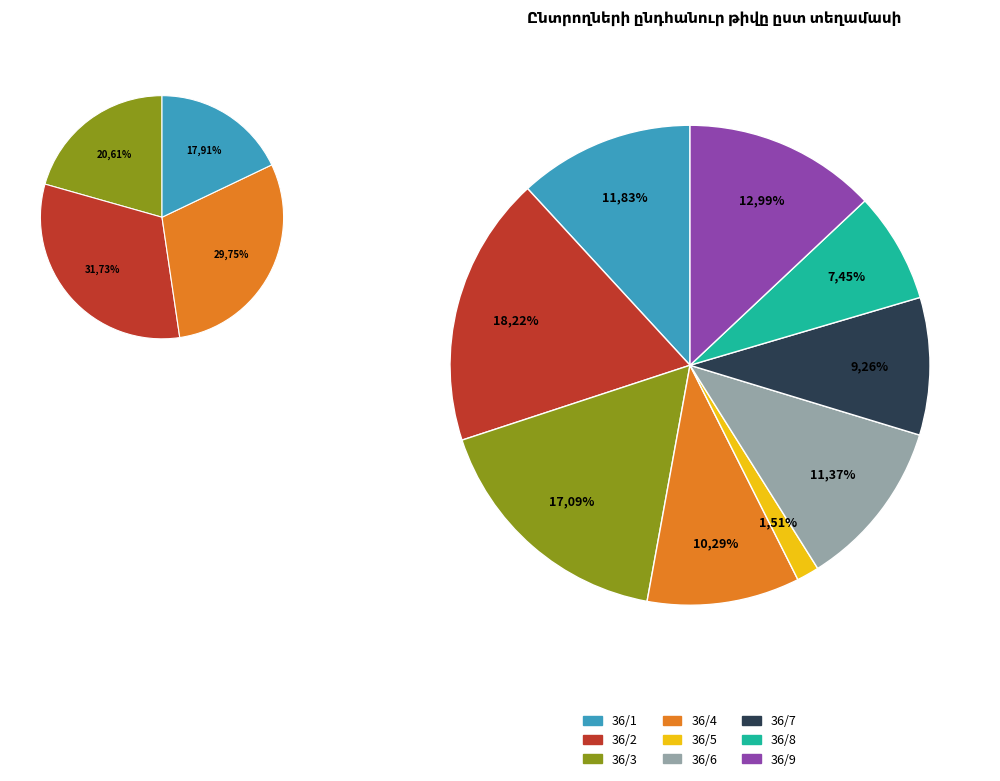

Count the number of slices in the pie.

9